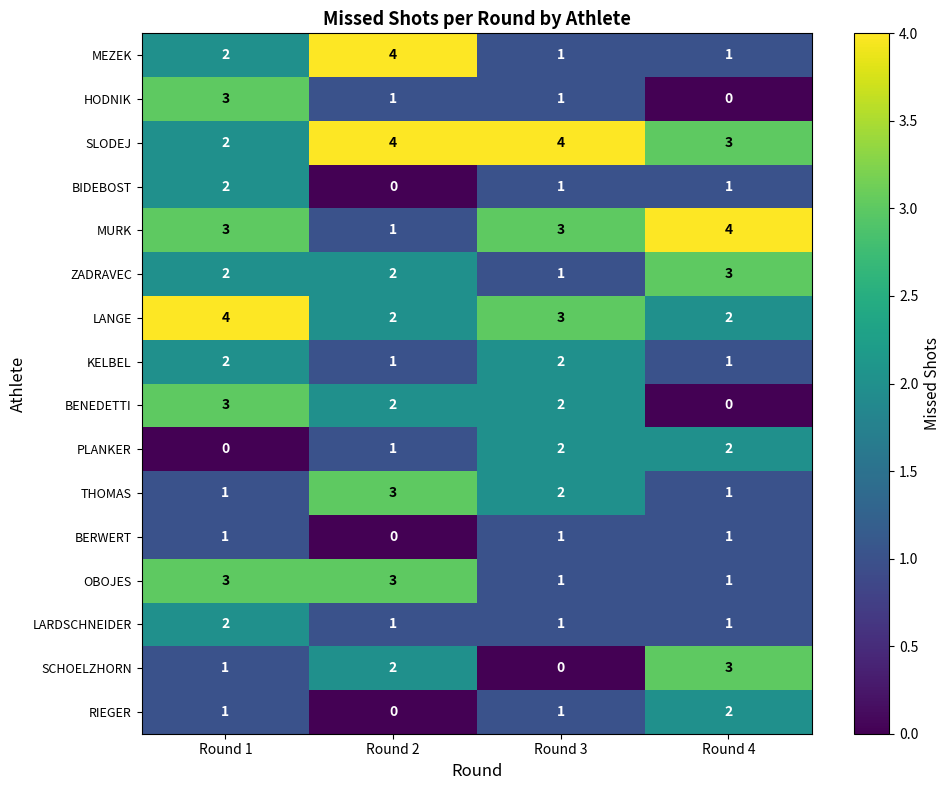

Which series has the largest total across all categories?

SLODEJ